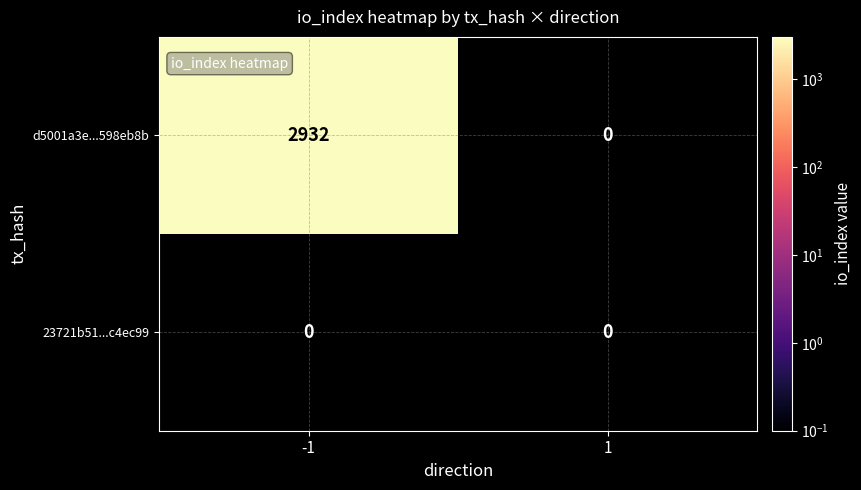

Reading left to right, extract all data points from this chart.

d5001a3e987fcb68750e27144be82faa598eb8b: -1=2932	1=0
23721b51a4e24546aecbffd4834327212c4ec99: -1=0	1=0